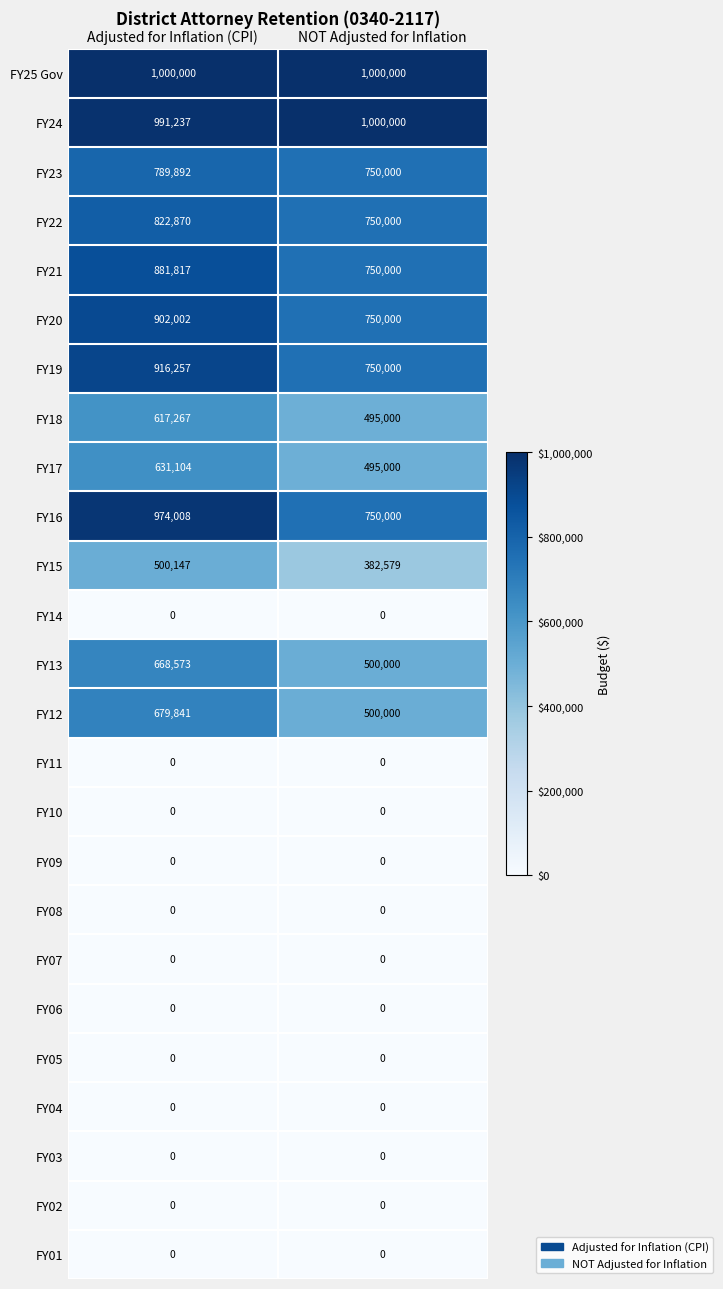

List the labels in order of FY20 value, smallest first.

NOT Adjusted for Inflation, Adjusted for Inflation (CPI)